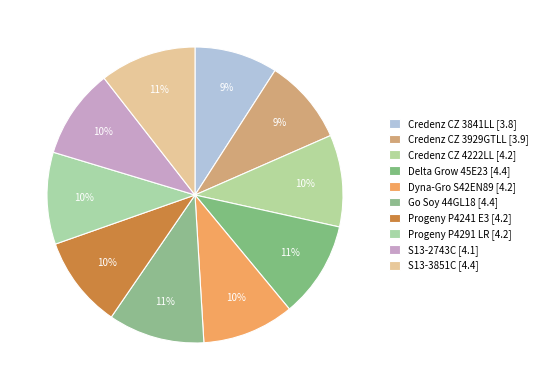

To the nearest percent, what percentage of the pie is Credenz CZ 3841LL?

9%